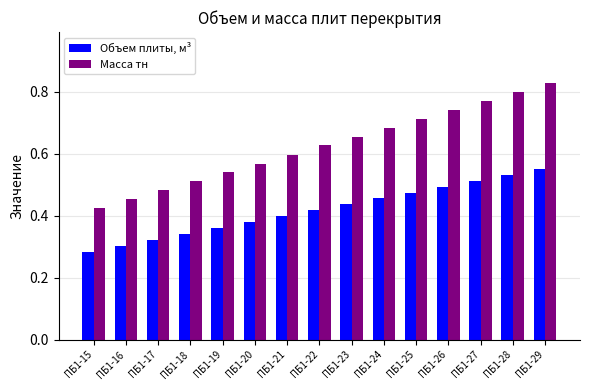

How many bars are there in total?

30